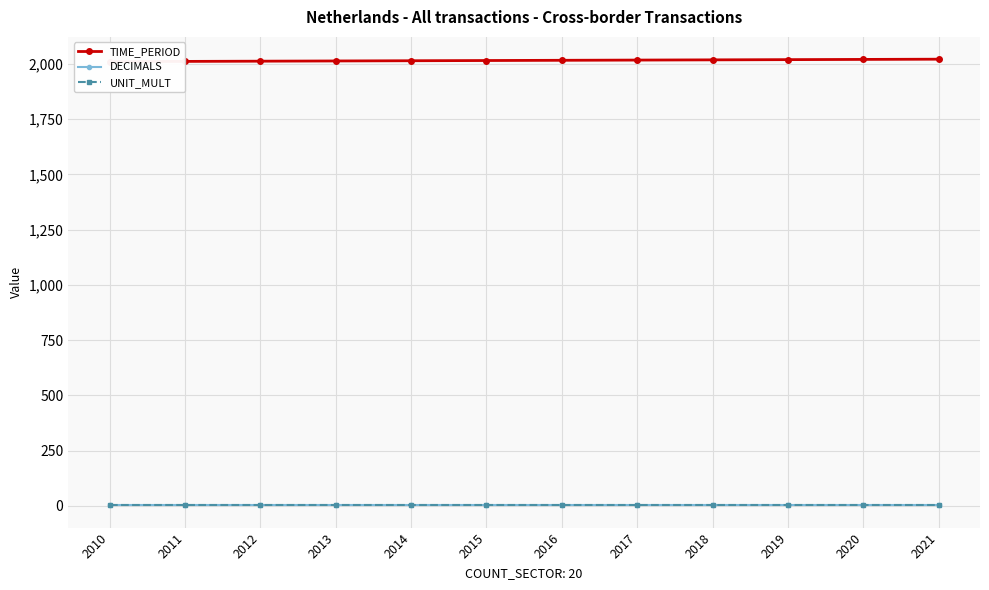

Rank the categories by UNIT_MULT value from highest to lowest.

2010, 2011, 2012, 2013, 2014, 2015, 2016, 2017, 2018, 2019, 2020, 2021